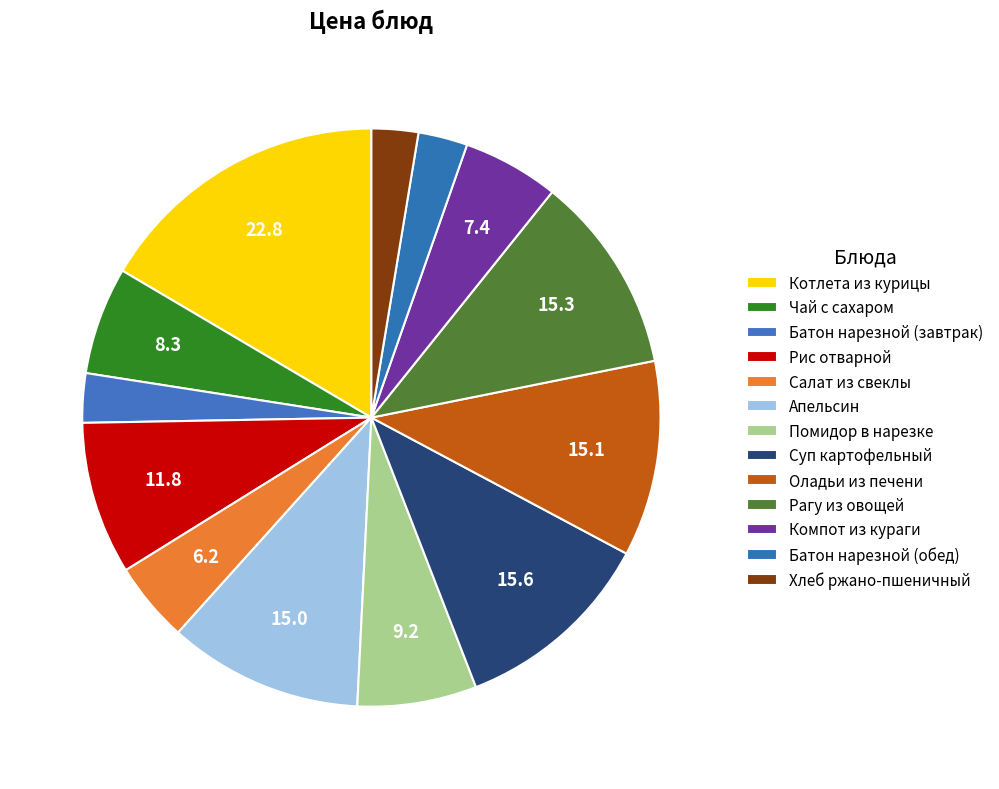

To the nearest percent, what percentage of the pie is Батон нарезной (завтрак)?

3%